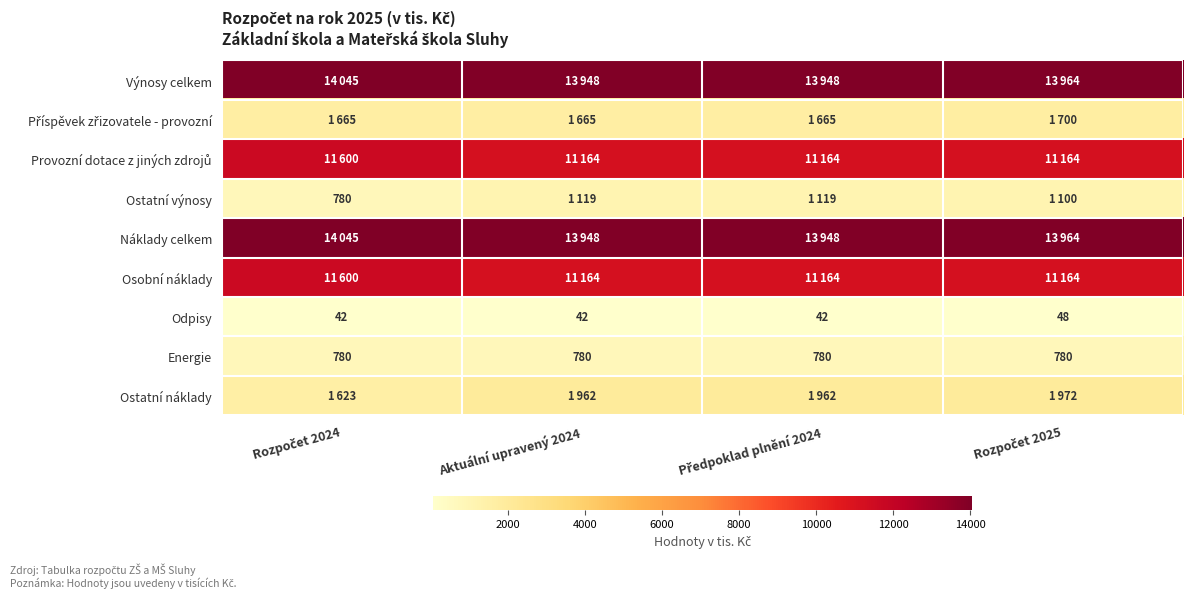

How many Odpisy values are between 42 and 48?

4